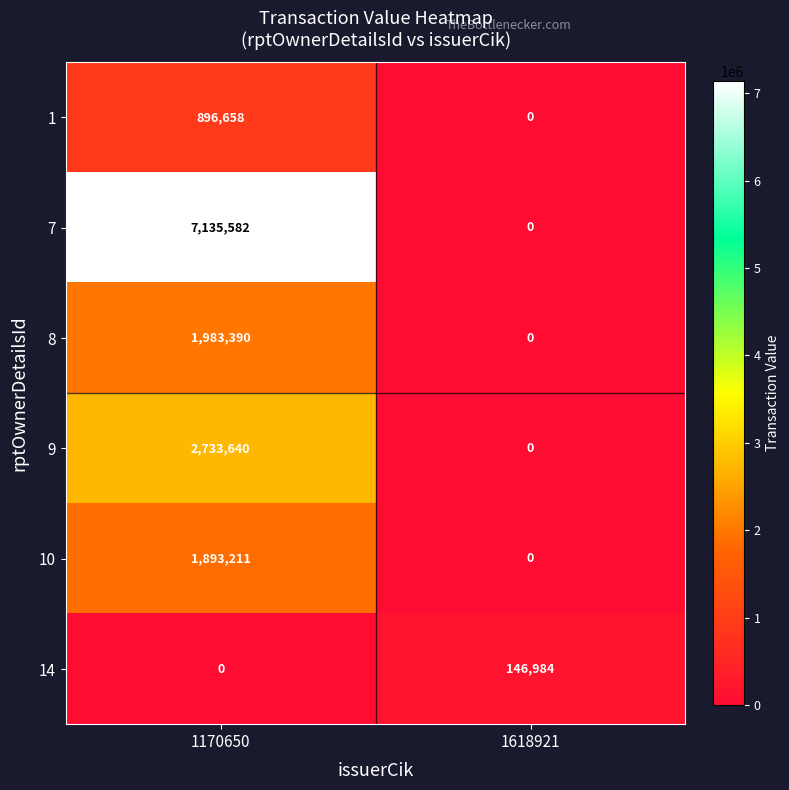

At which category is the sum across all series the highest?

1170650